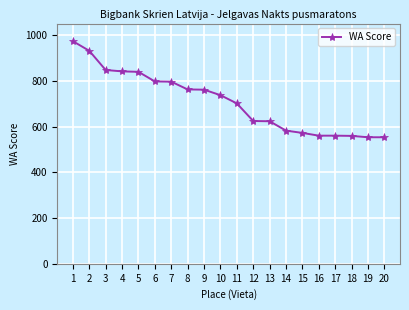

What is the ratio of the value at 3 to the value at 11?

1.2